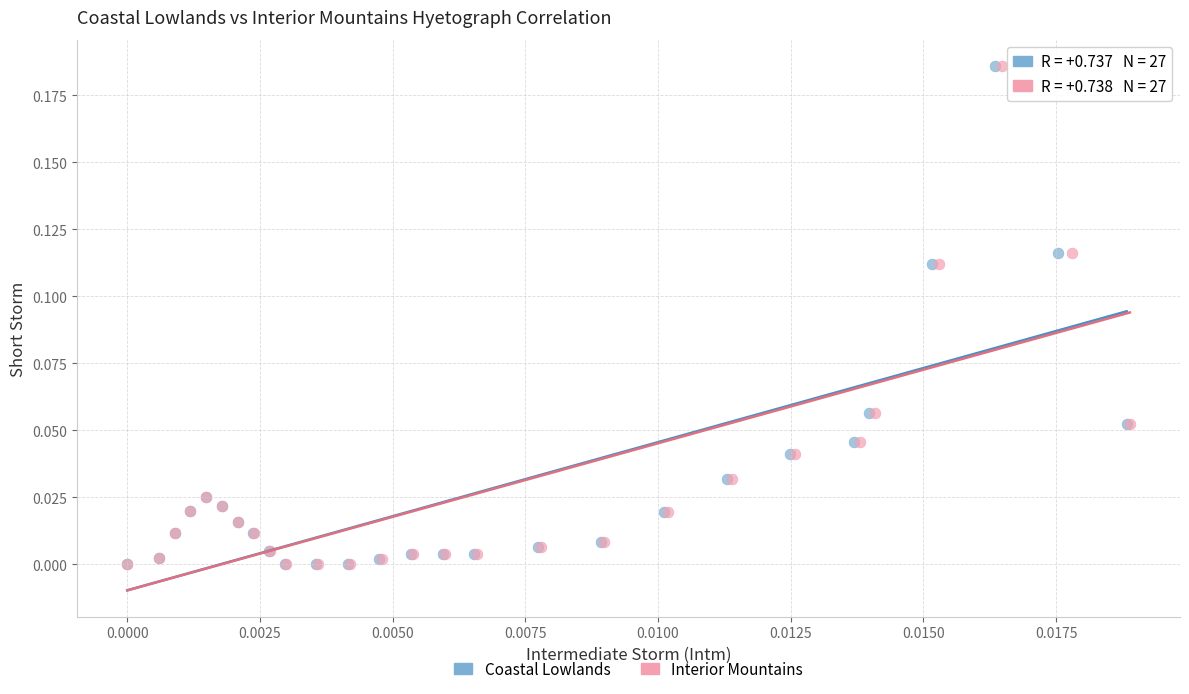

What are all the series names shown in the legend?

Coastal Lowlands, Interior Mountains